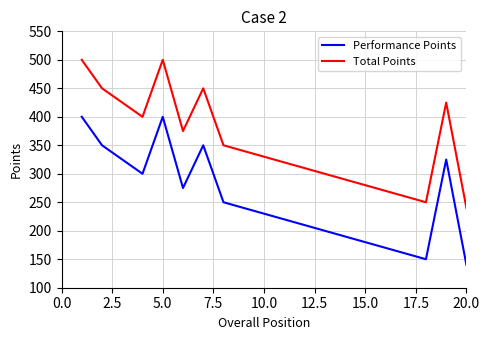

Which series has the largest total across all categories?

Total Points